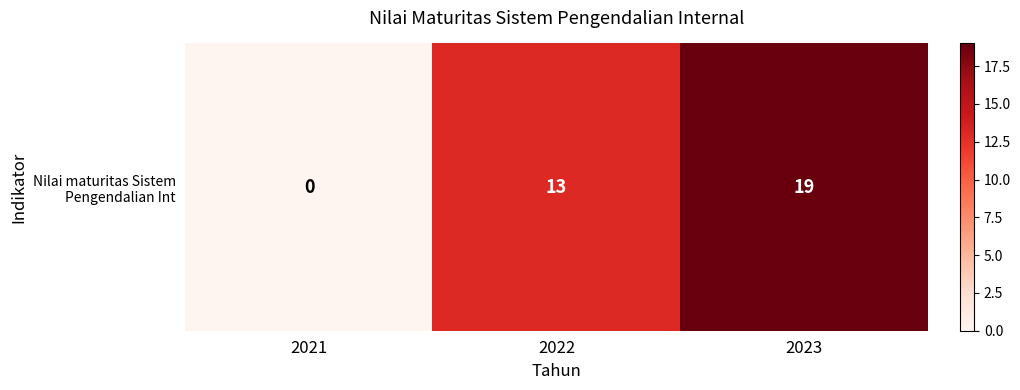

What is the sum of all values?

32